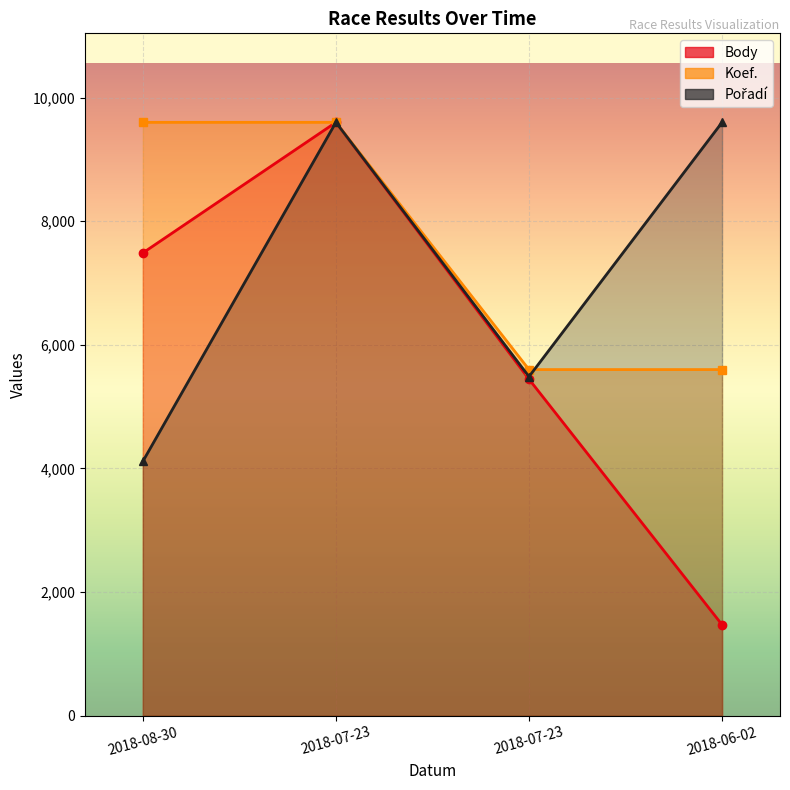

The value of Koef. at 2018-06-02 is 8876.5. True or false?

False